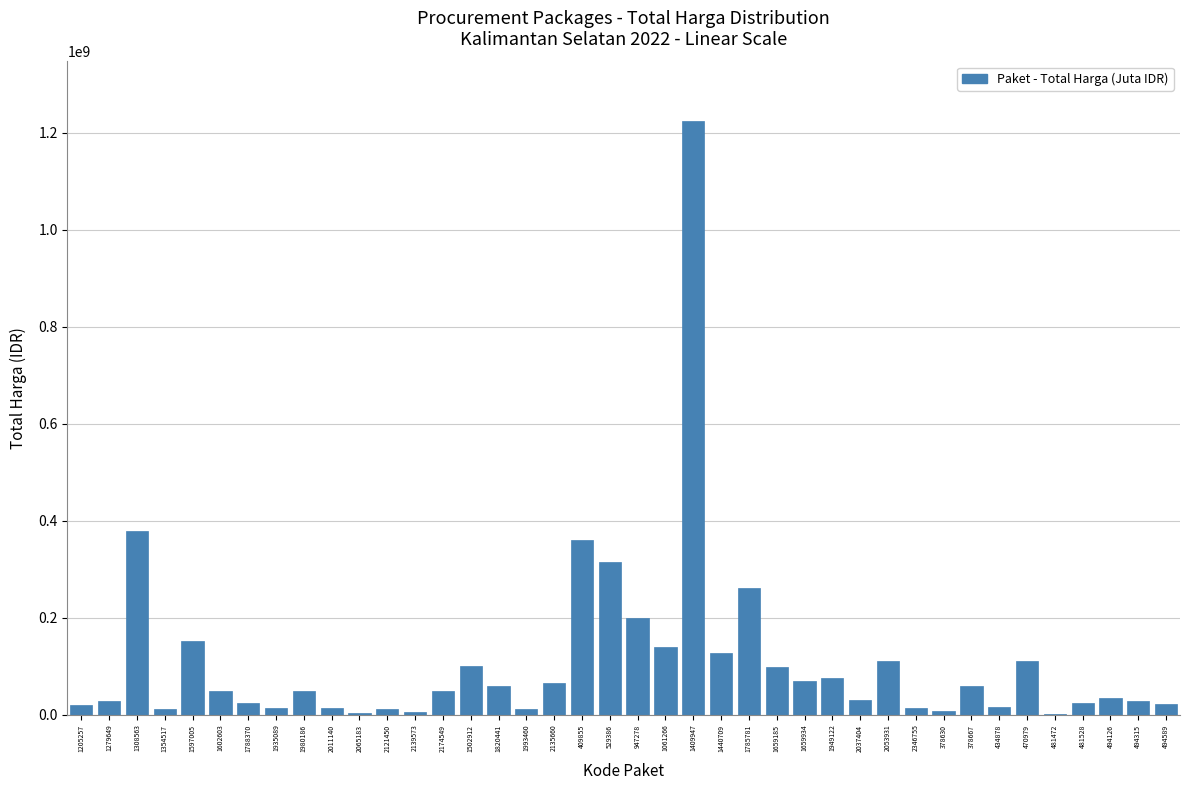

What is the change in value from 1820441 to 1659185?

+38625000